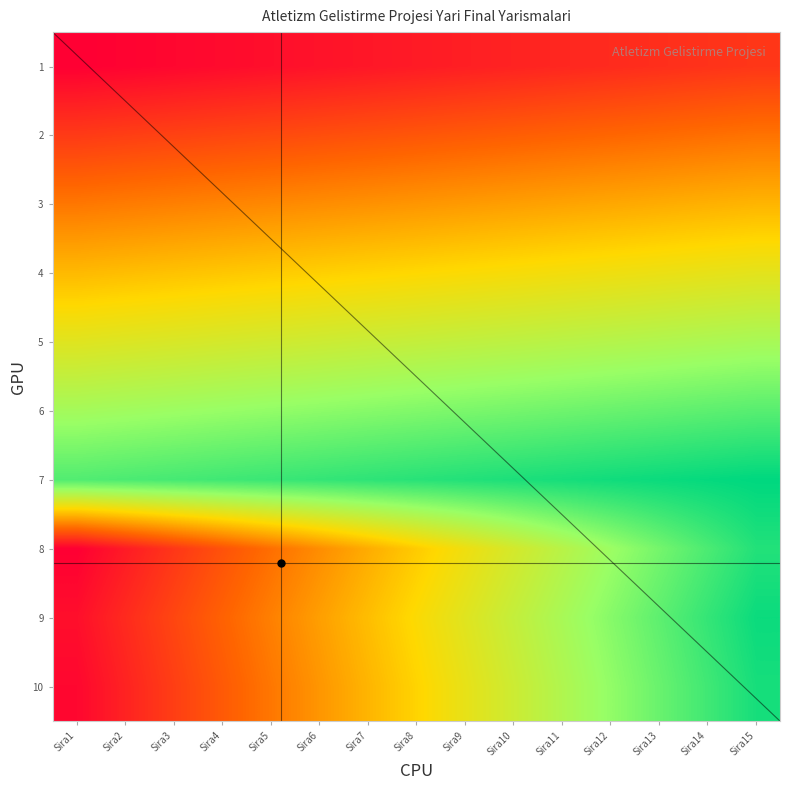

What is the sum of all 5 values?

9.7